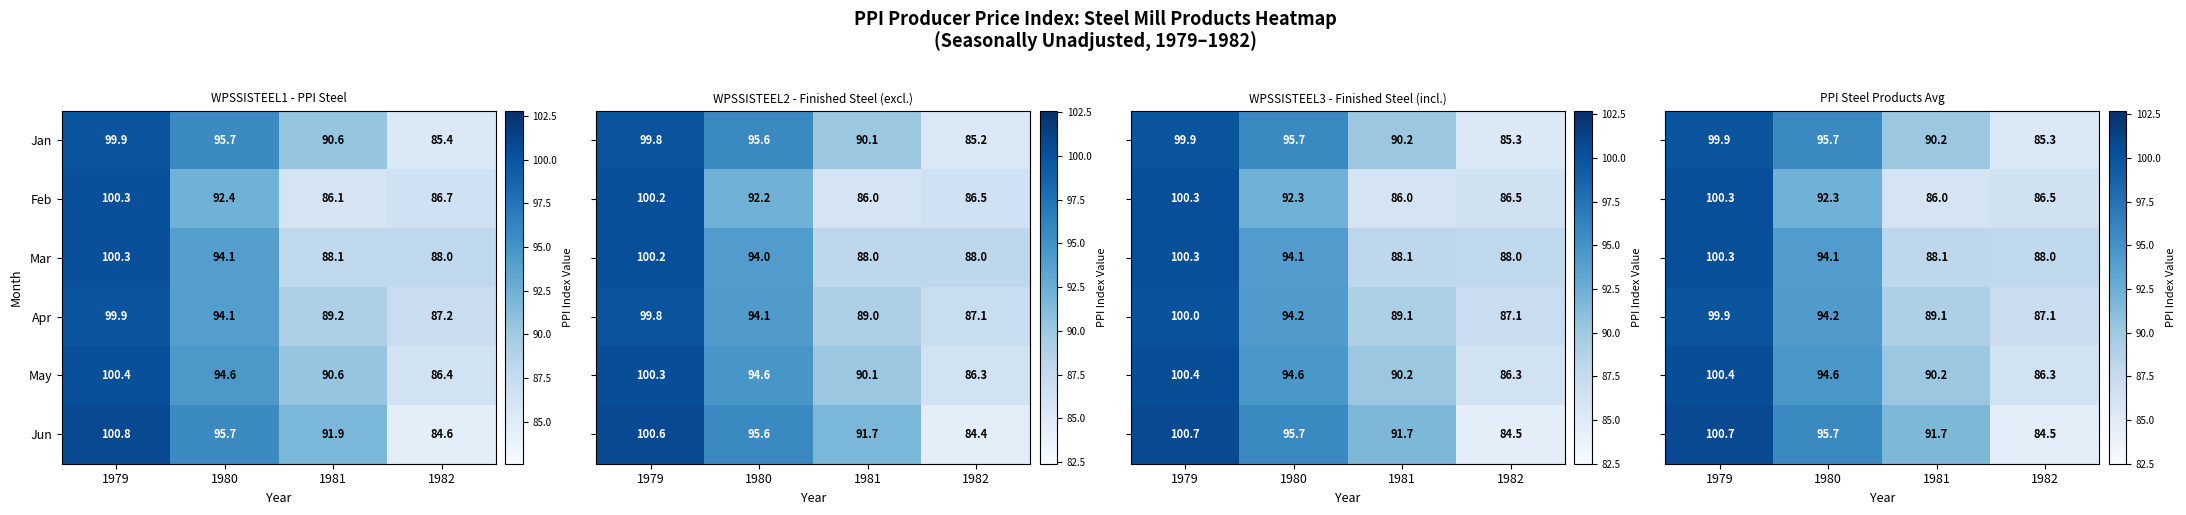

Rank the categories by Mar value from lowest to highest.

1982, 1981, 1980, 1979